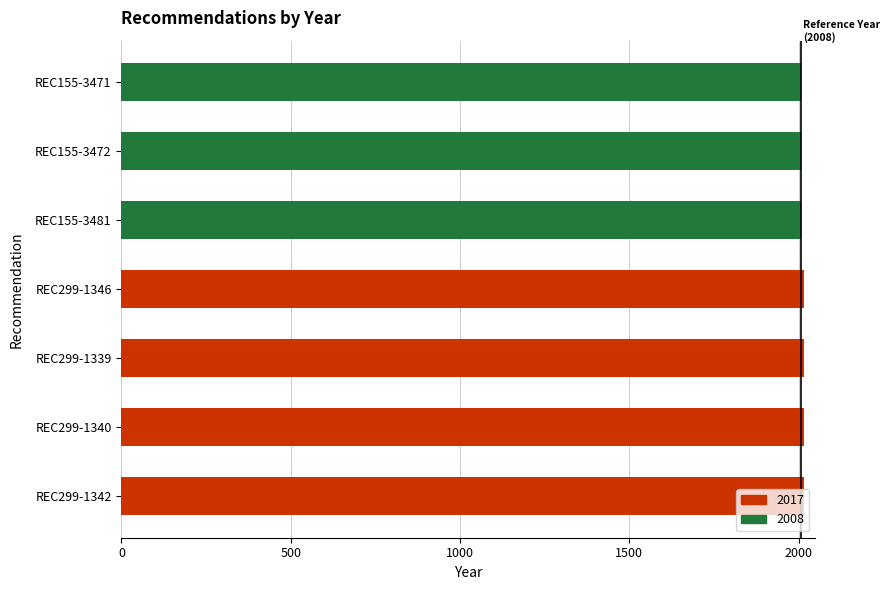

What is the ratio of the value at REC299-1339 to the value at REC299-1342?

1.0